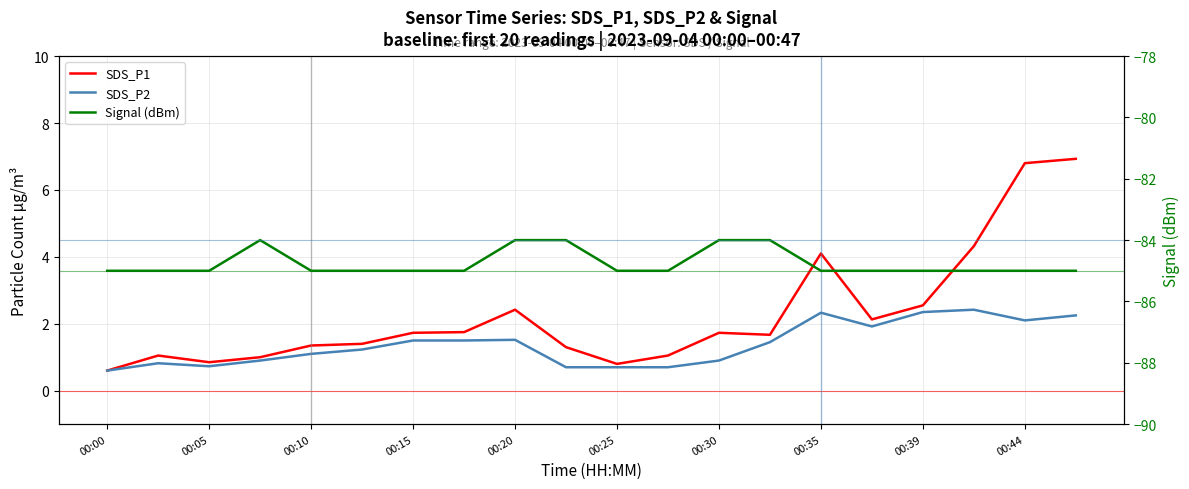

What is the maximum value shown in the chart?

6.9